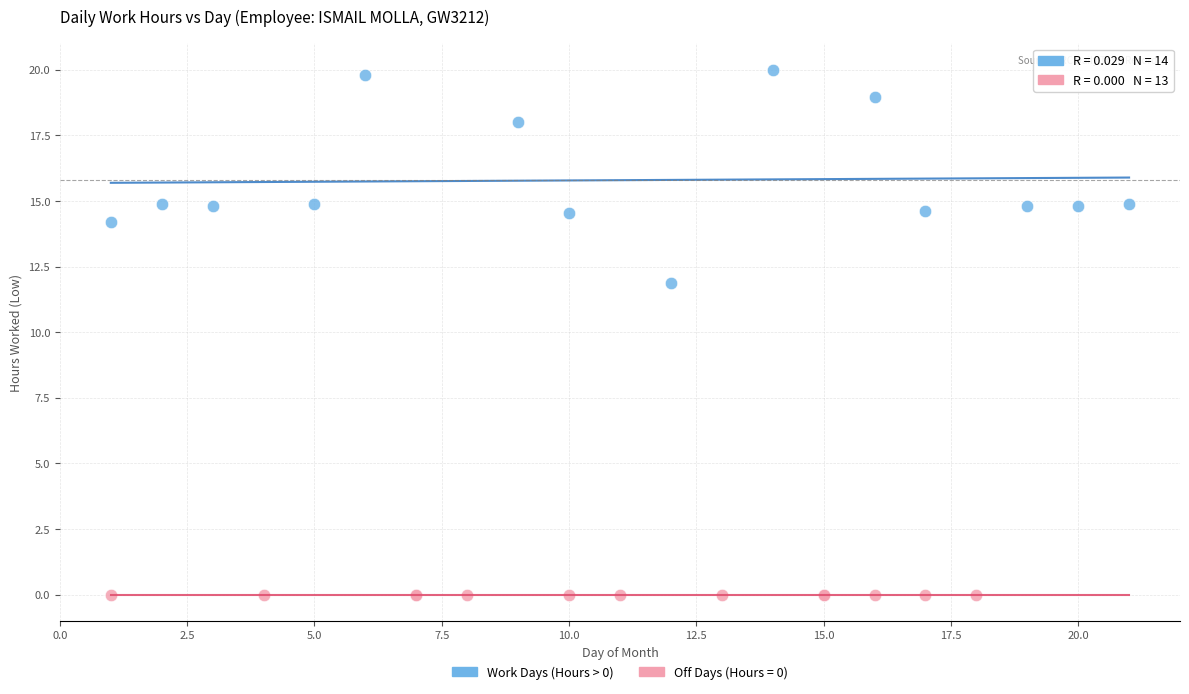

Which series reaches the minimum Y coordinate?

Off Days (Hours = 0)